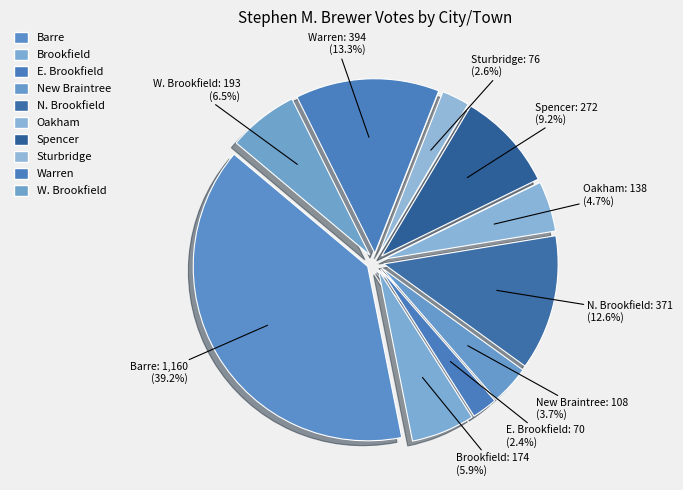

To the nearest percent, what is the combined percentage of Barre and N. Brookfield?

52%